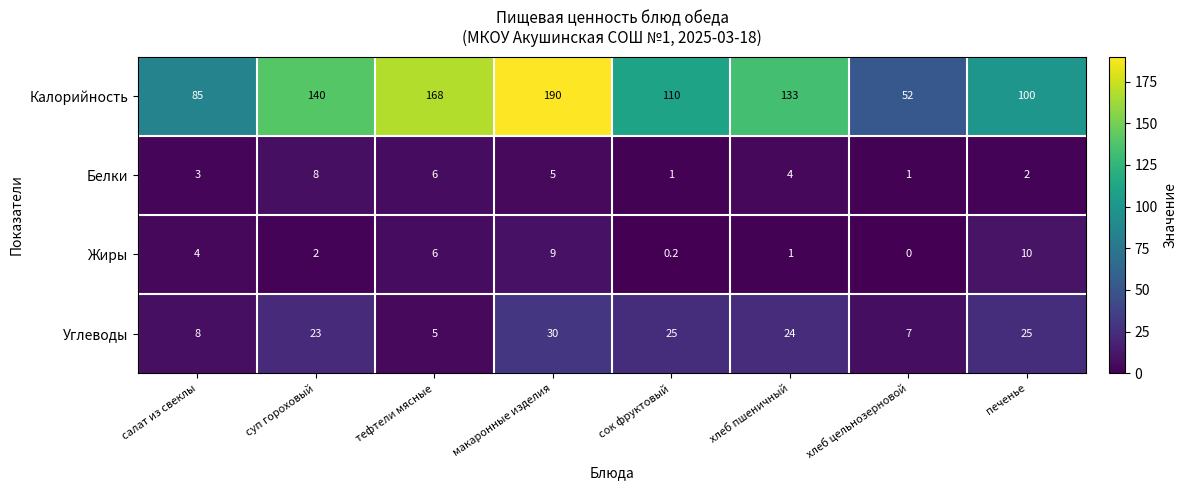

Which series has the largest total across all categories?

Калорийность